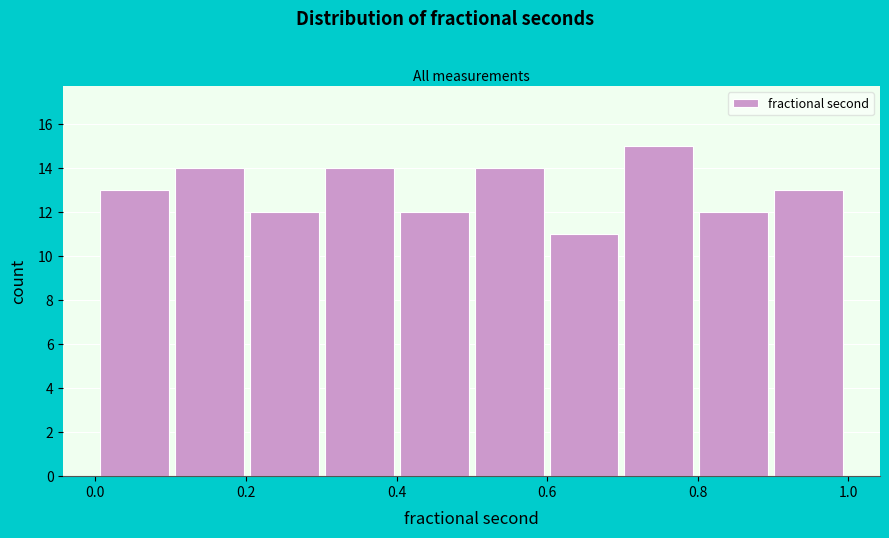

Reading left to right, transcribe this chart: for each bar, give the range it covers on the x-axis and its height. Neither the bar edges nor the heights are printed on the chart, so give them approximately, as read against the axes.

0.0 to 0.1: 13
0.1 to 0.2: 14
0.2 to 0.3: 12
0.3 to 0.4: 14
0.4 to 0.5: 12
0.5 to 0.6: 14
0.6 to 0.7: 11
0.7 to 0.8: 15
0.8 to 0.9: 12
0.9 to 1.0: 13